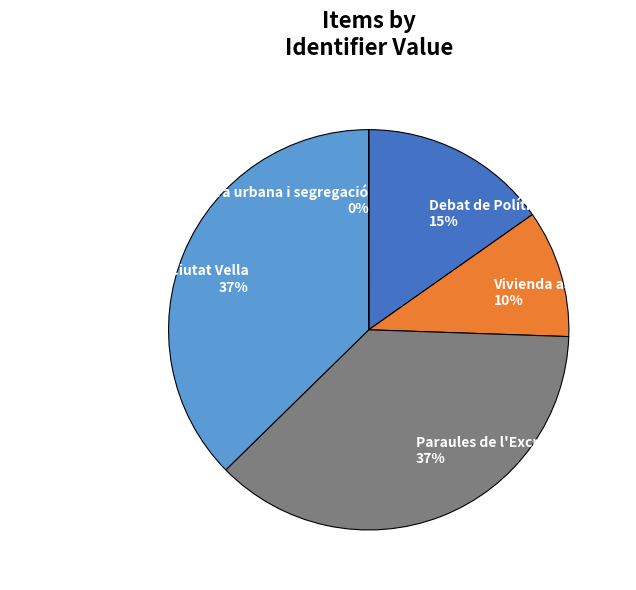

True or false: Cloenda II Jornades de Ciutat Vella accounts for 37% of the total.

True